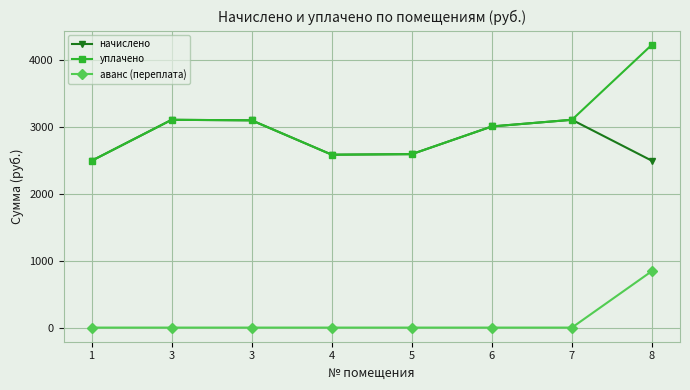

What is the average value of the аванс (переплата) series?

105.6